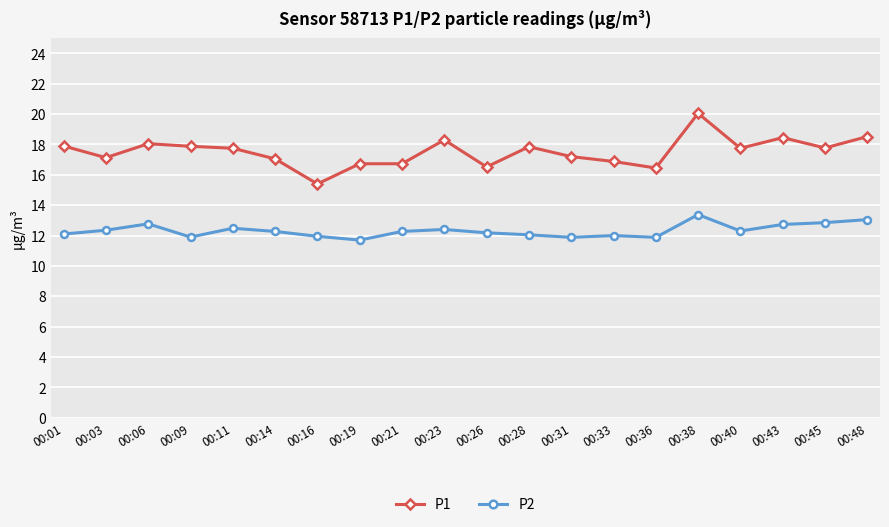

What is the value of the P2 point at the 4th from the left?

11.9